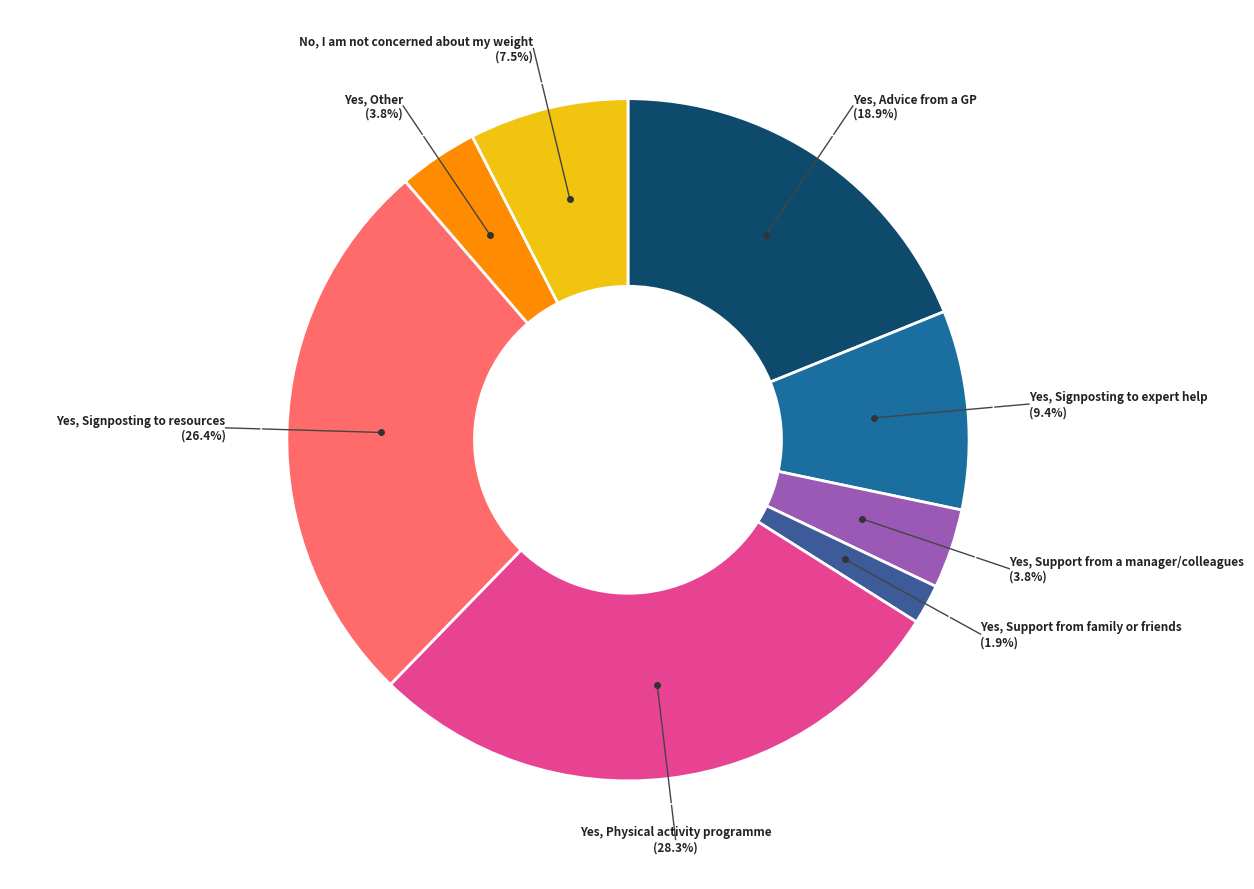

Does any single category account for the majority?

No